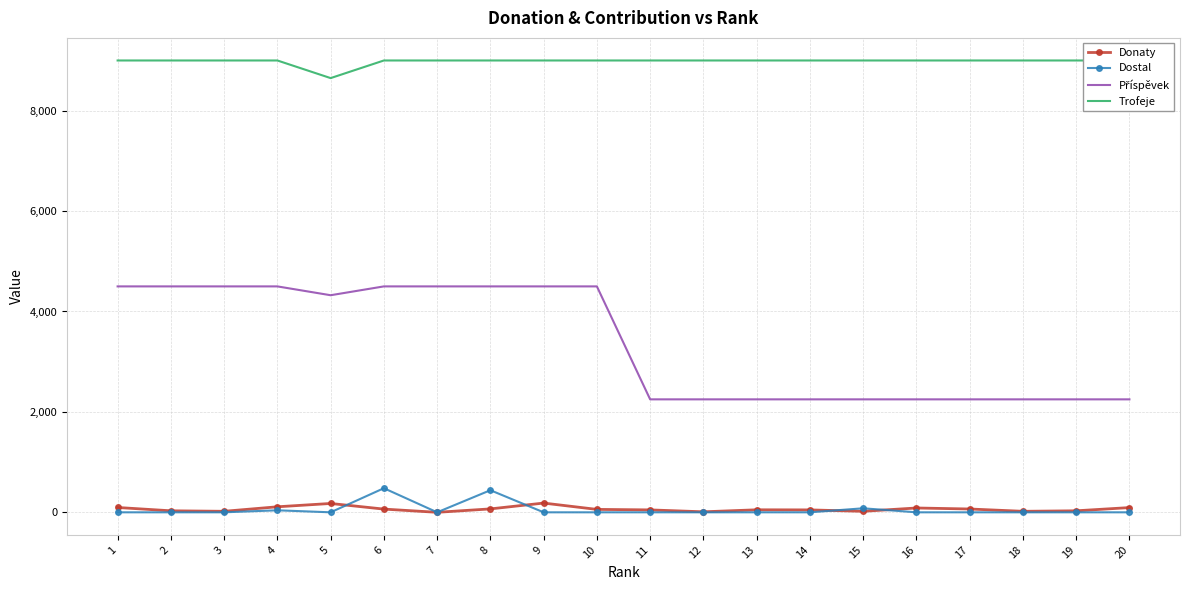

True or false: Příspěvek and Dostal cross at least once.

False